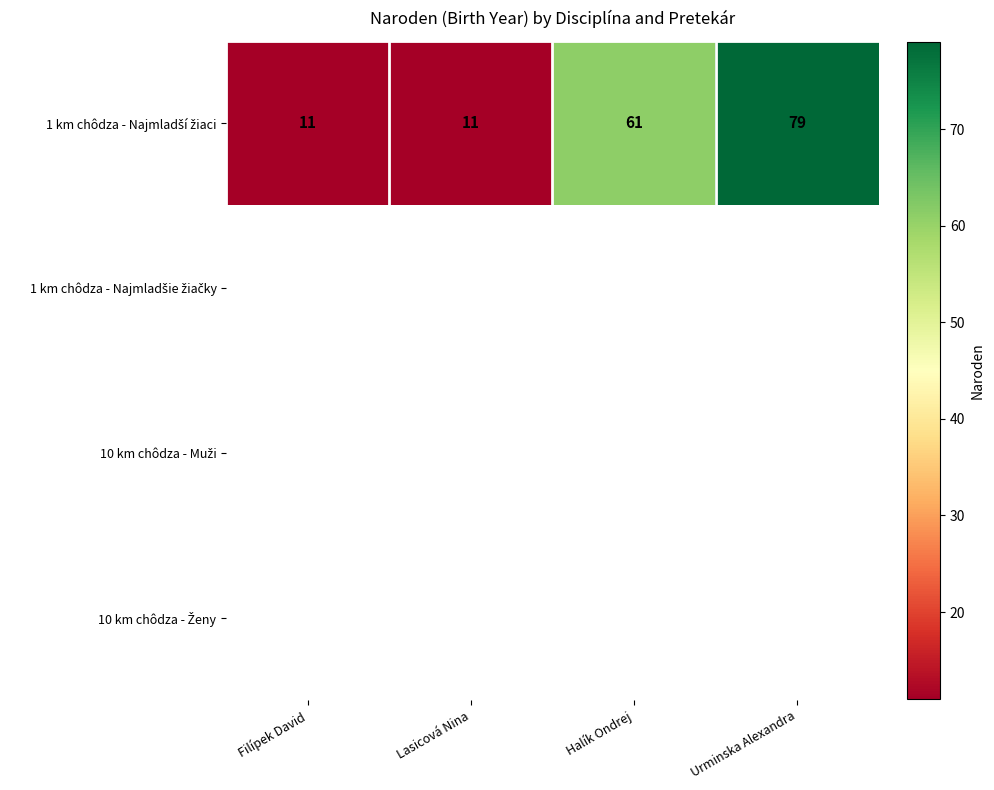

Which series changed the most between Lasicová Nina and Urminska Alexandra?

1 km chôdza - Najmladší žiaci